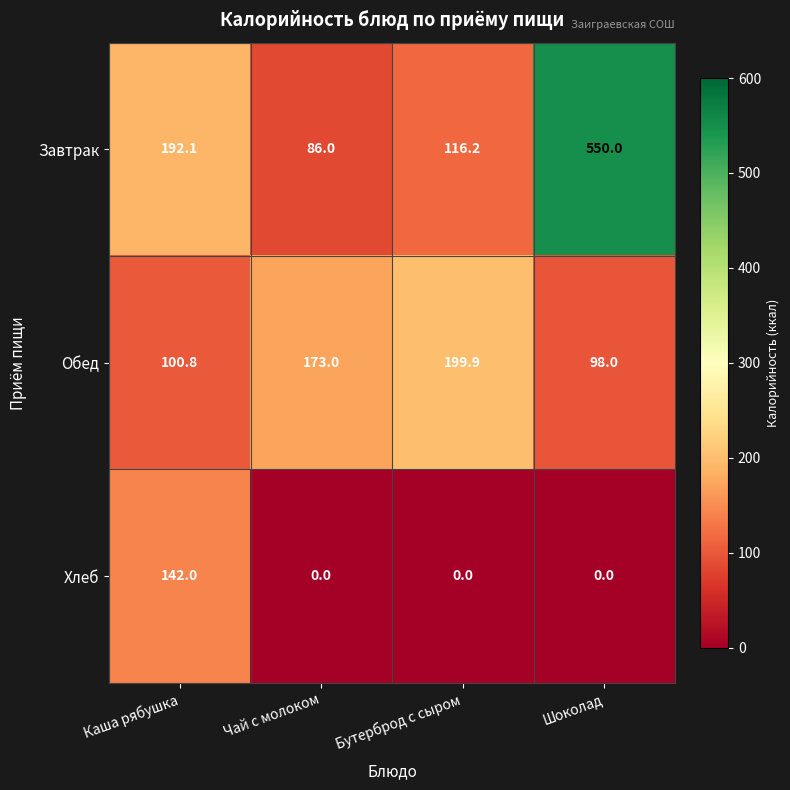

What is the average value of the Хлеб series?

35.5